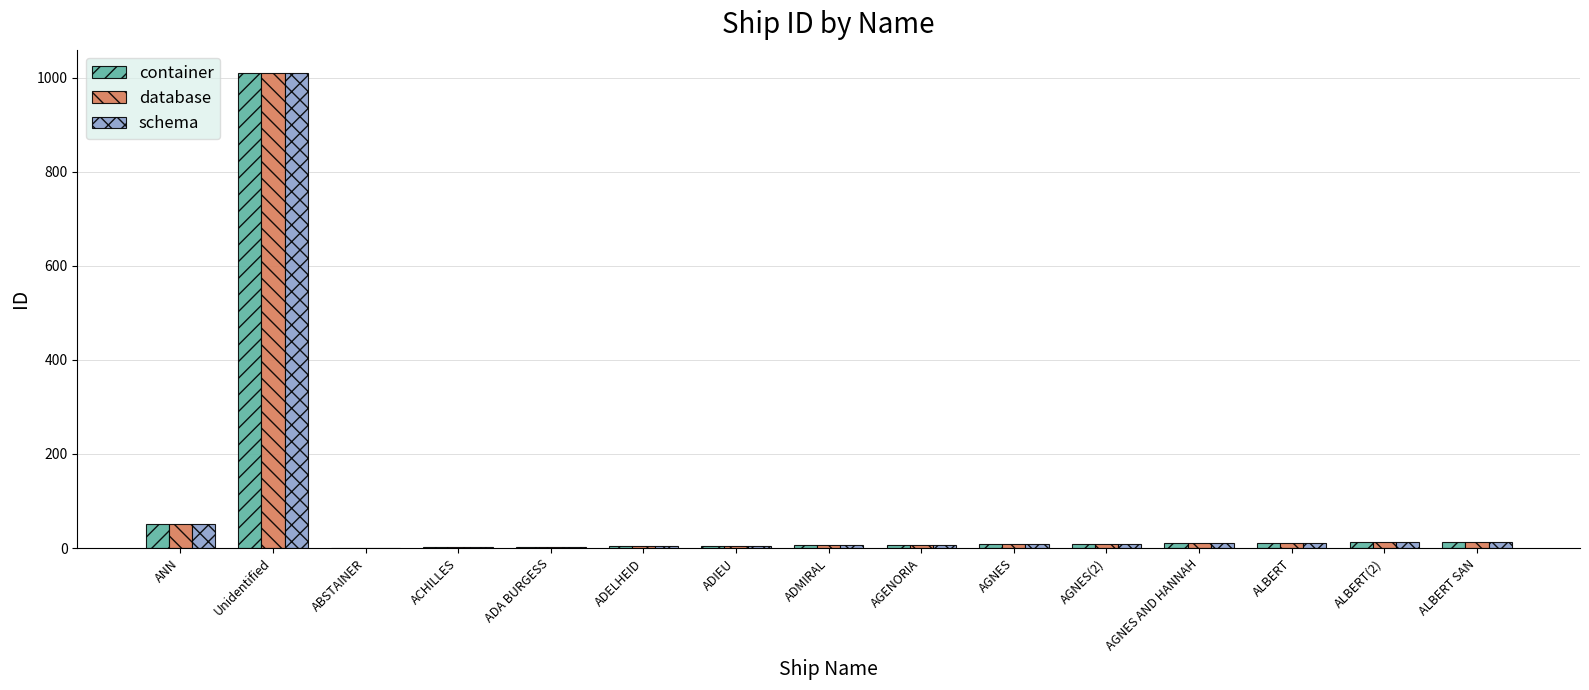

What is the greatest value displayed?

1009